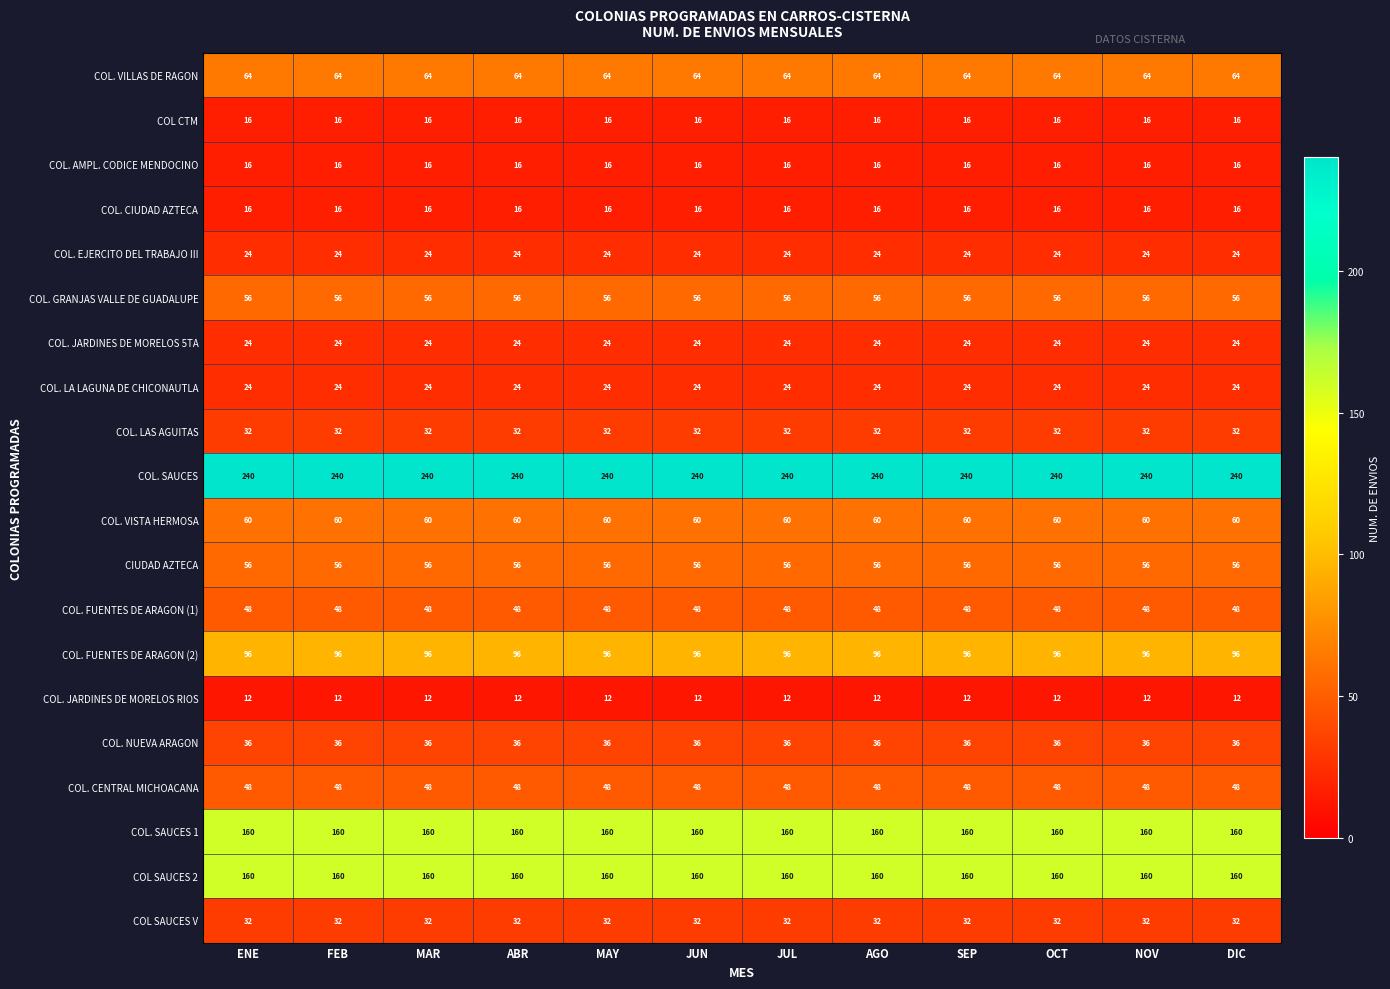

What is the approximate value of COL SAUCES 2 at ABR?

160